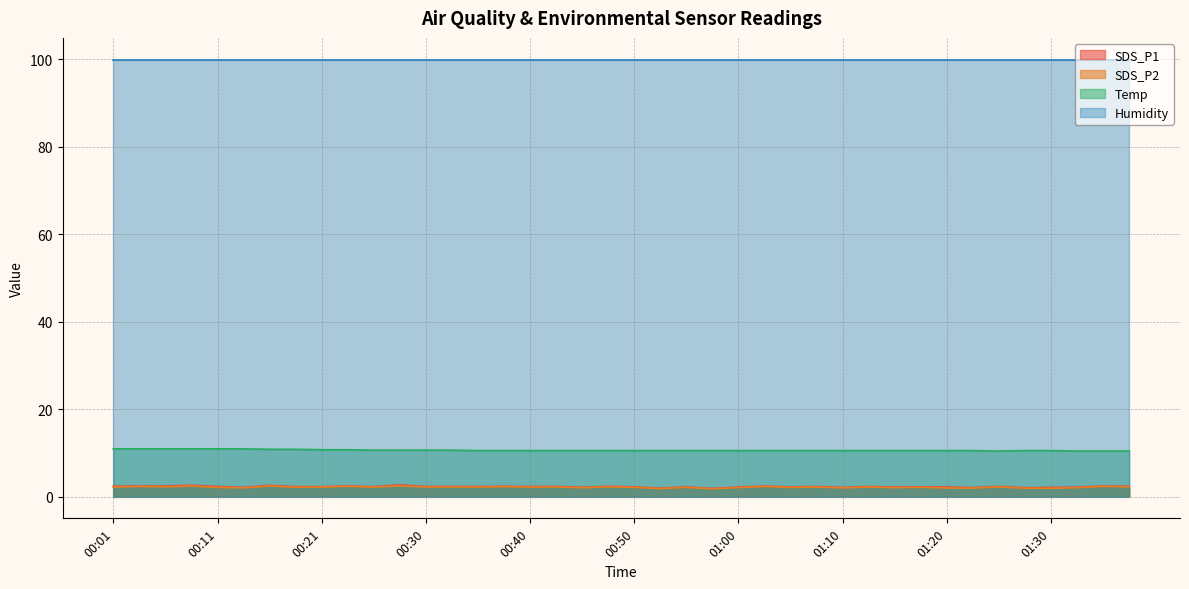

Does the chart have visible grid lines?

Yes